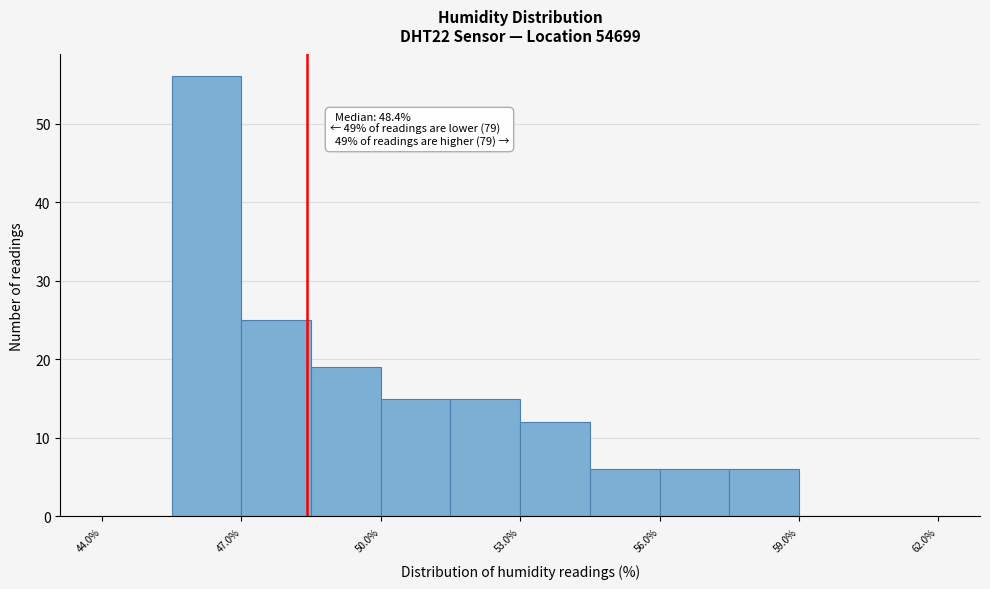

Read against the x-axis, roughly where is the centre of the tallest bar?

46.5